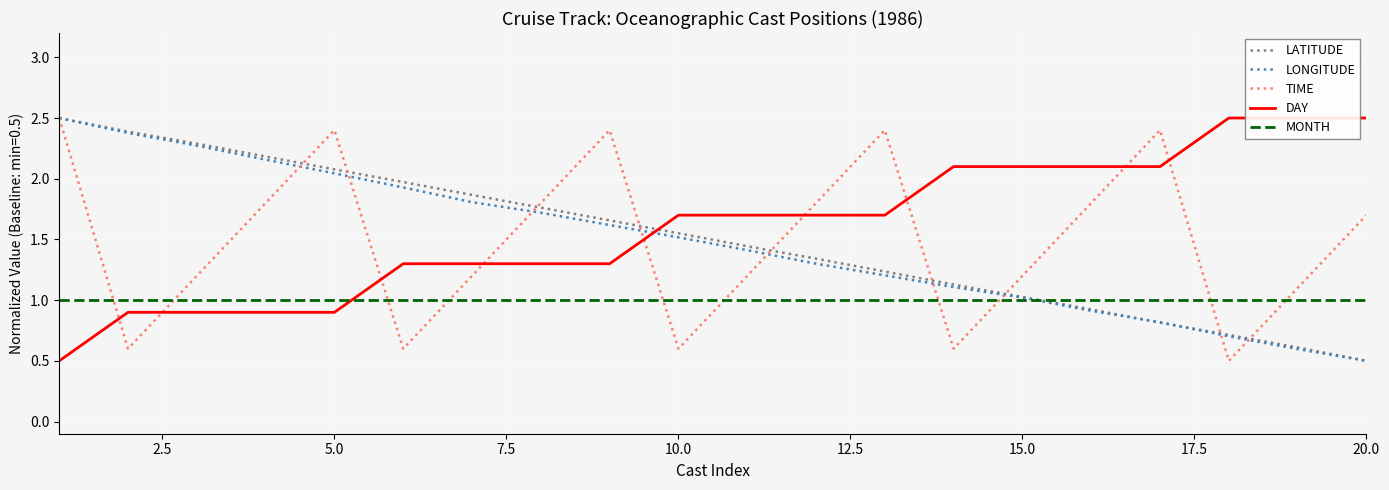

The MONTH series shows 1.0 at 5.0. True or false?

True